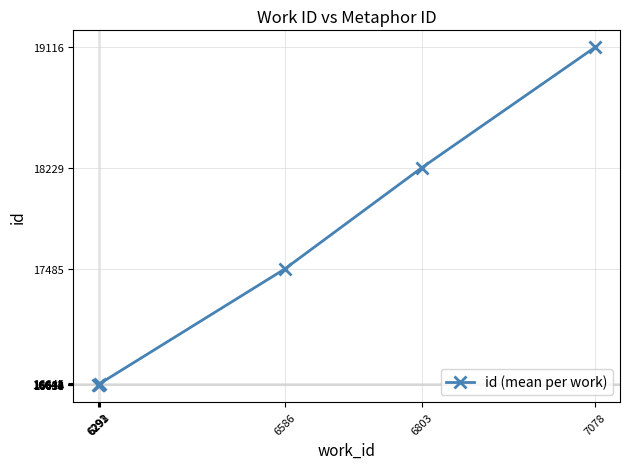

What is the minimum value shown in the chart?

16633.0